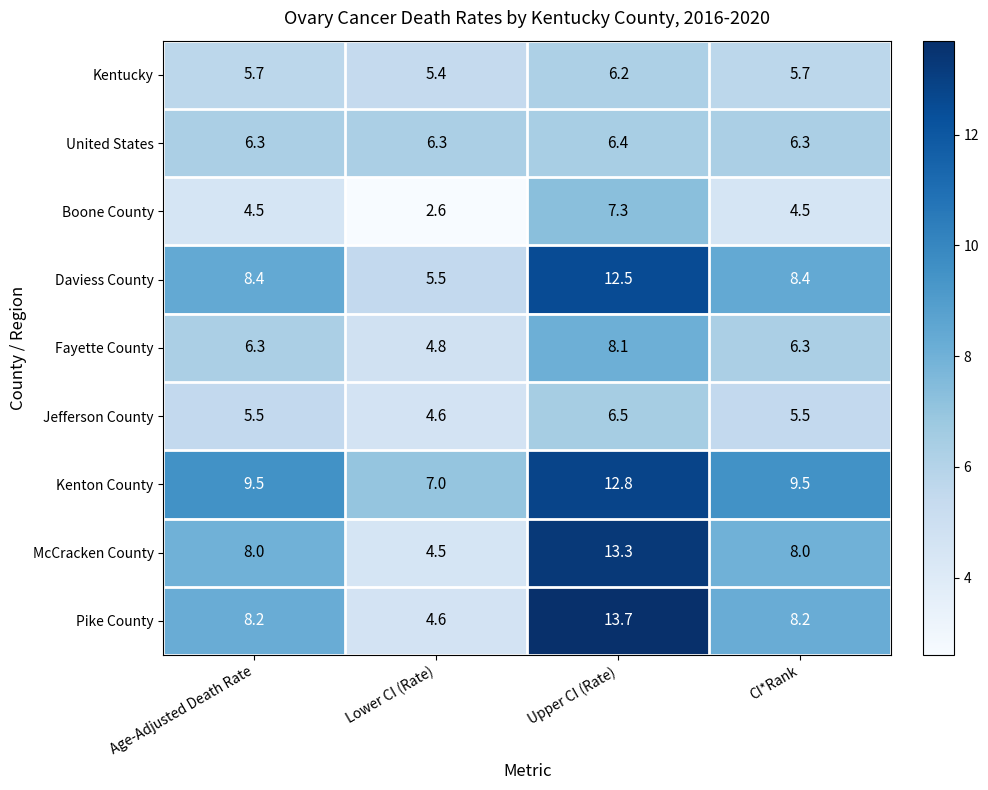

Which category has the highest value across all series?

Upper CI (Rate)